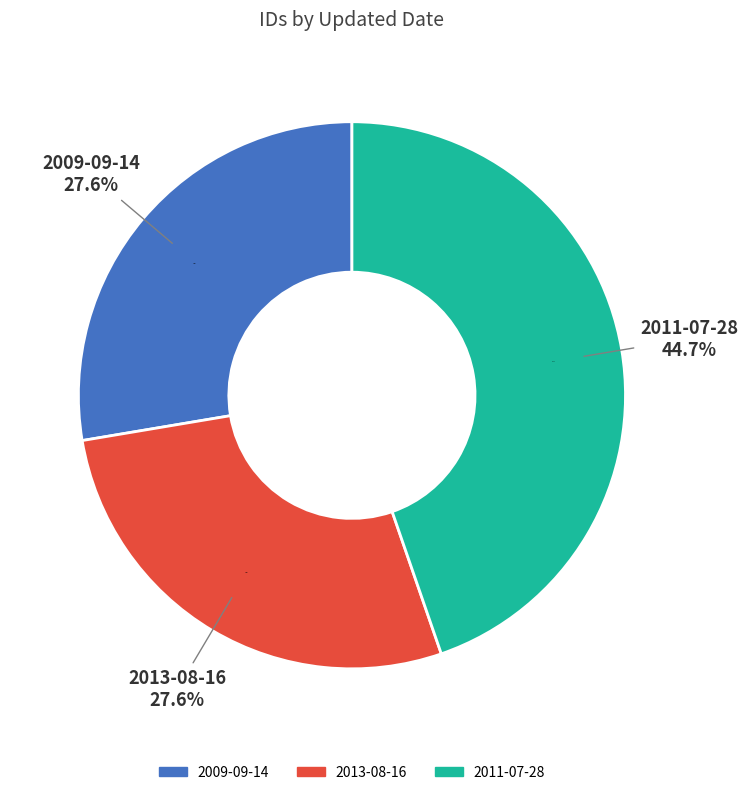

What is the smallest slice in the pie chart?

2009-09-14